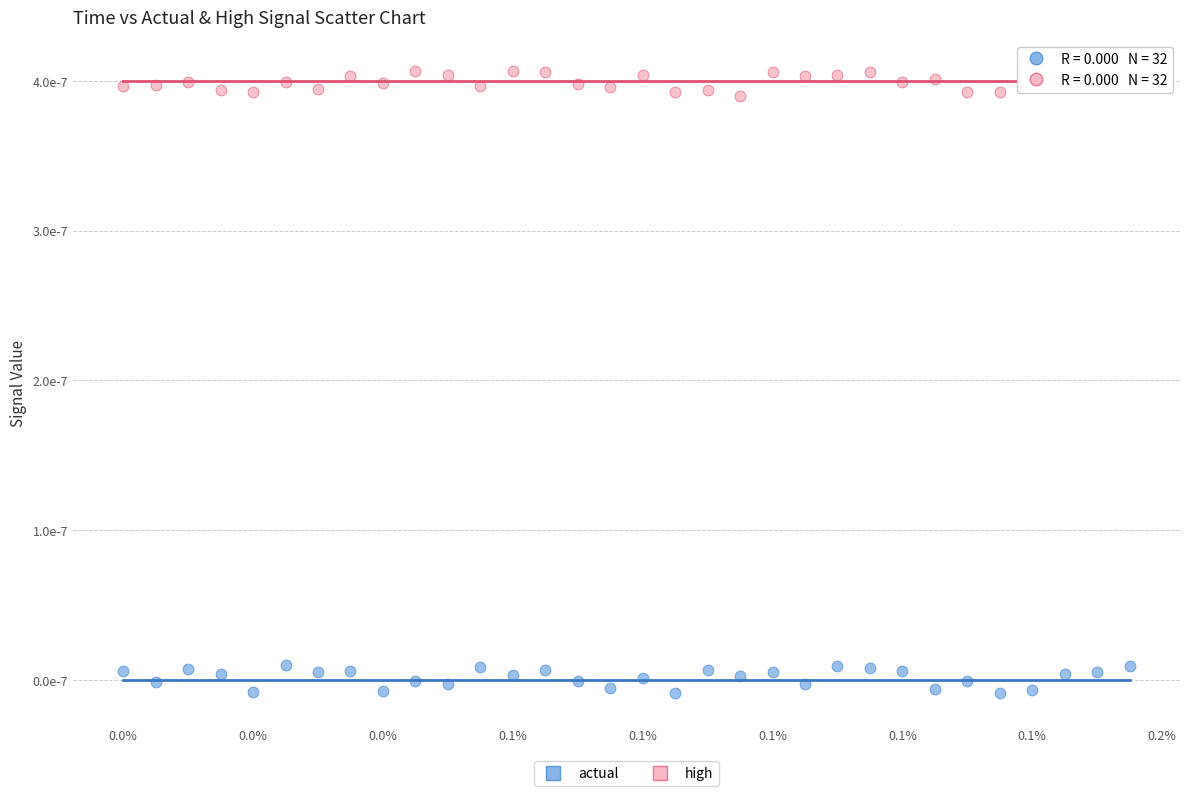

Which series has the largest Y range (max minus min)?

actual